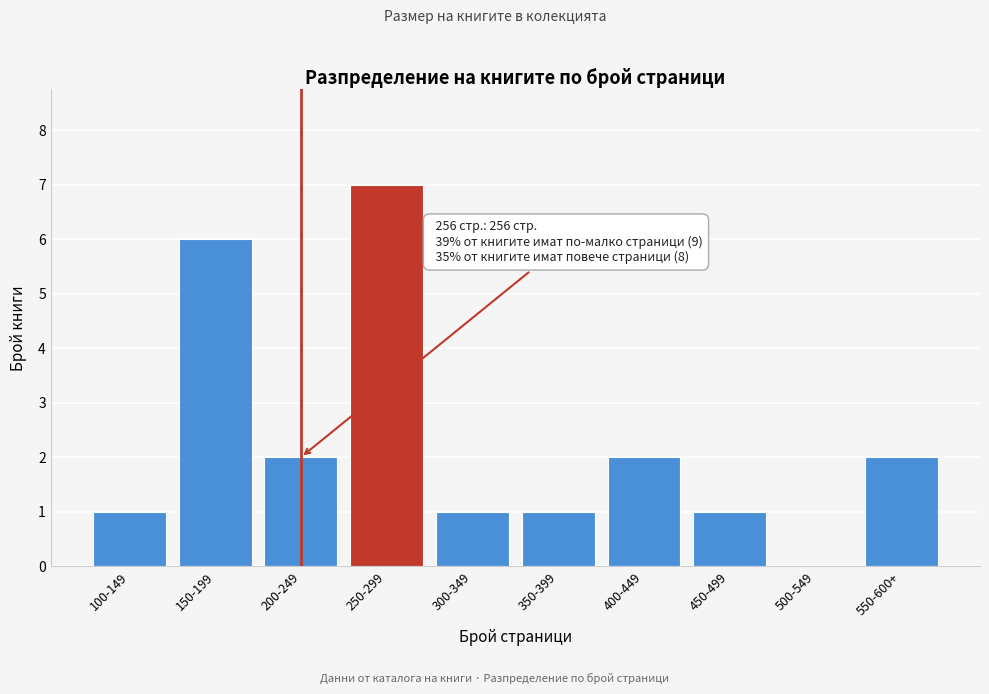

Reading left to right, extract all data points from this chart.

100-149=1	150-199=6	200-249=2	250-299=7	300-349=1	350-399=1	400-449=2	450-499=1	500-549=0	550-600+=2